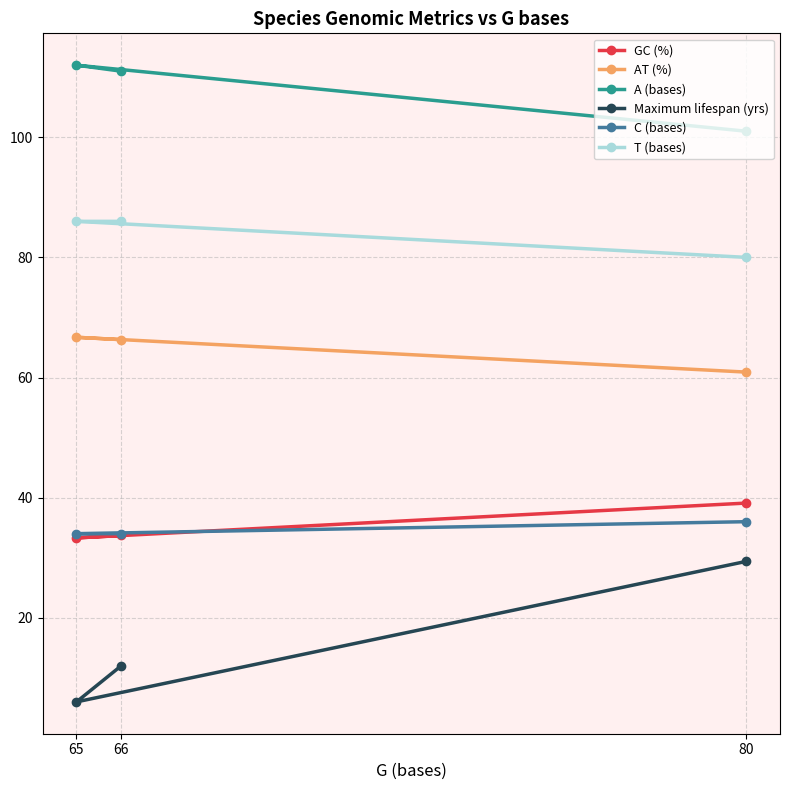

At which category does the chart reach its minimum across all series?

65